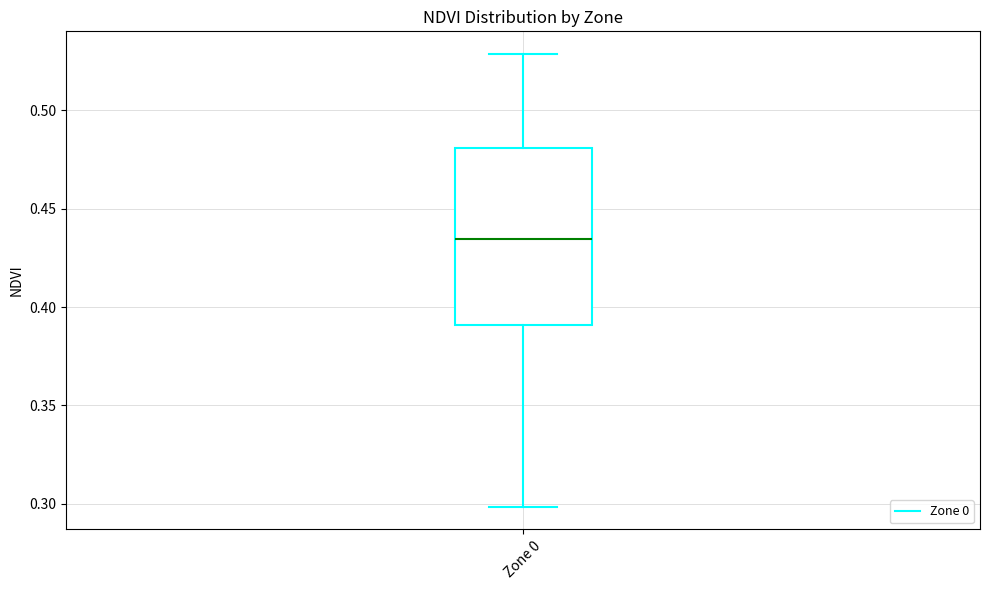

Read this box plot against the y-axis: the position of the median line, the range covered by the box, and the ends of both whiskers. The values are not printed on the chart, so give them approximately, as read against the axis.

median 0.435, box 0.390 to 0.480, whiskers 0.300 to 0.530